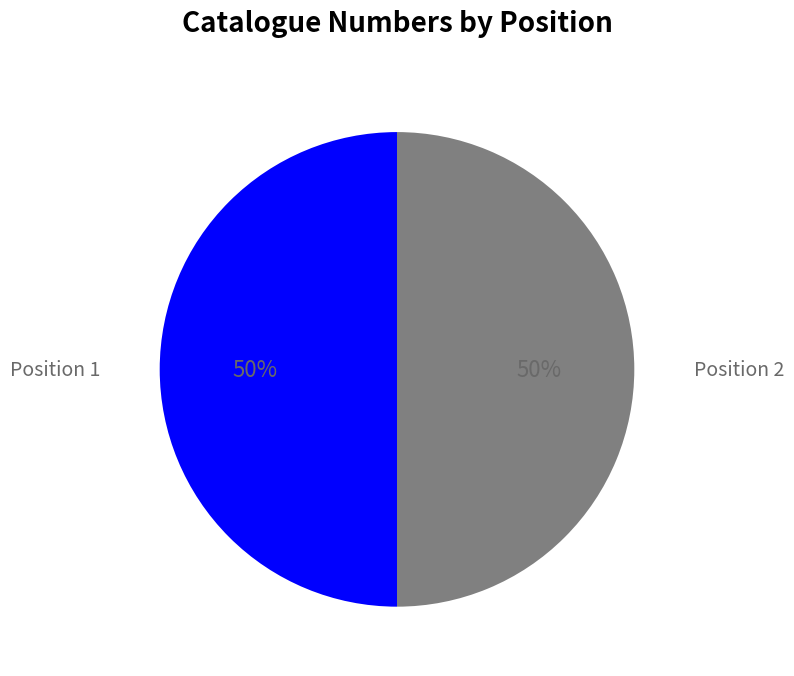

To the nearest percent, what is the average slice percentage?

50%